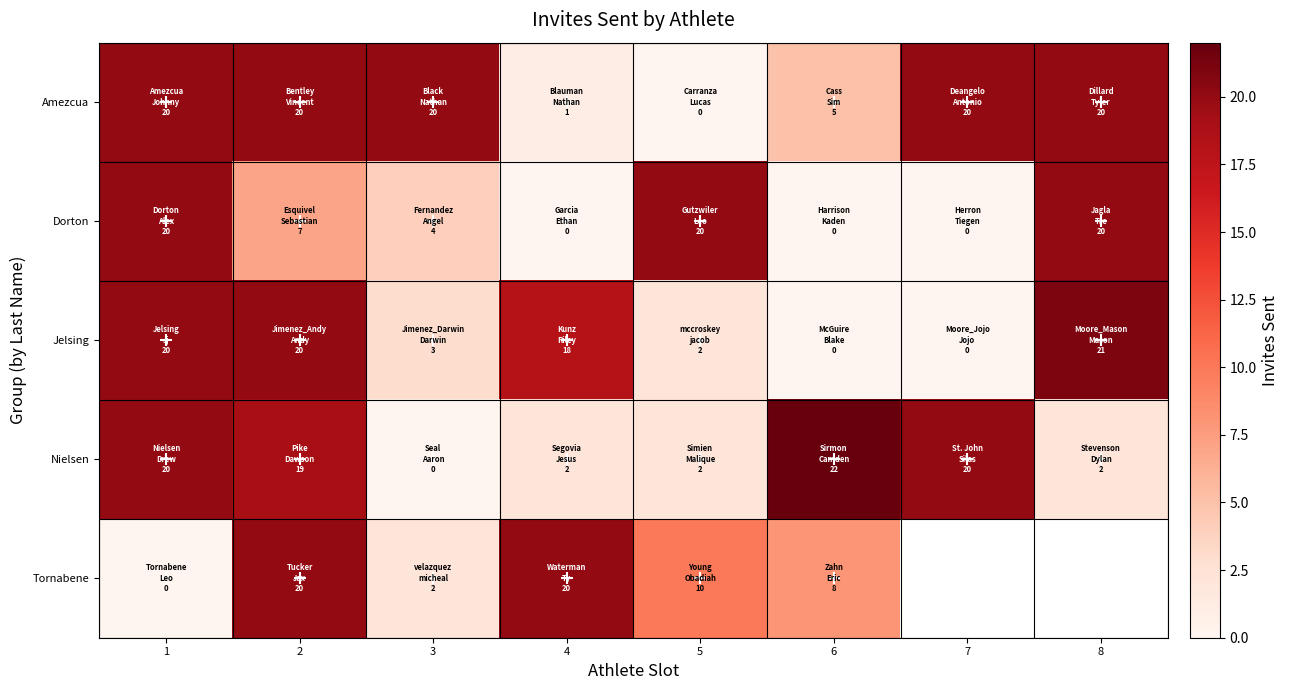

What is the spread (max minus min) of values at 5?

20.0